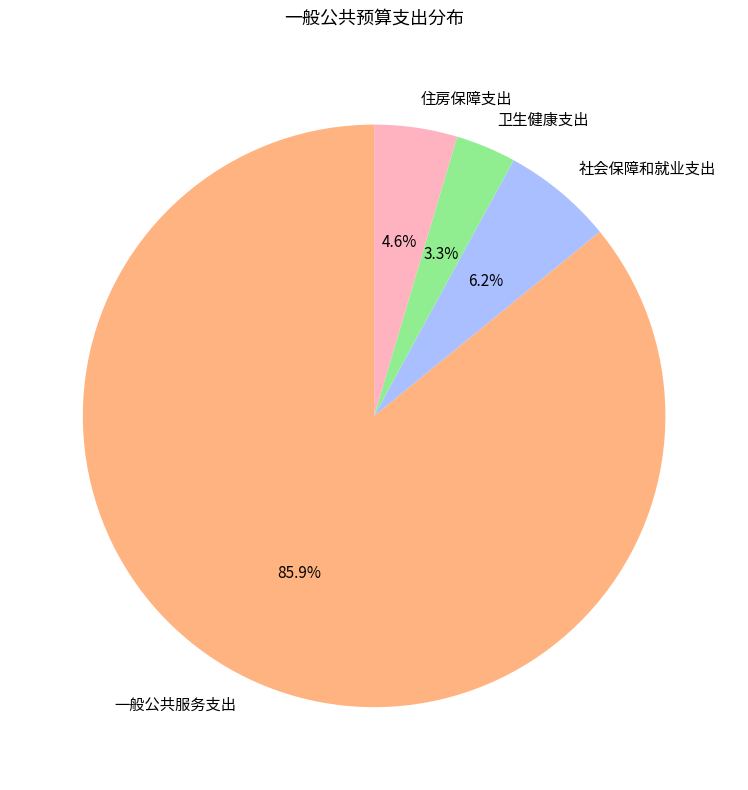

True or false: 一般公共服务支出 accounts for 99% of the total.

False